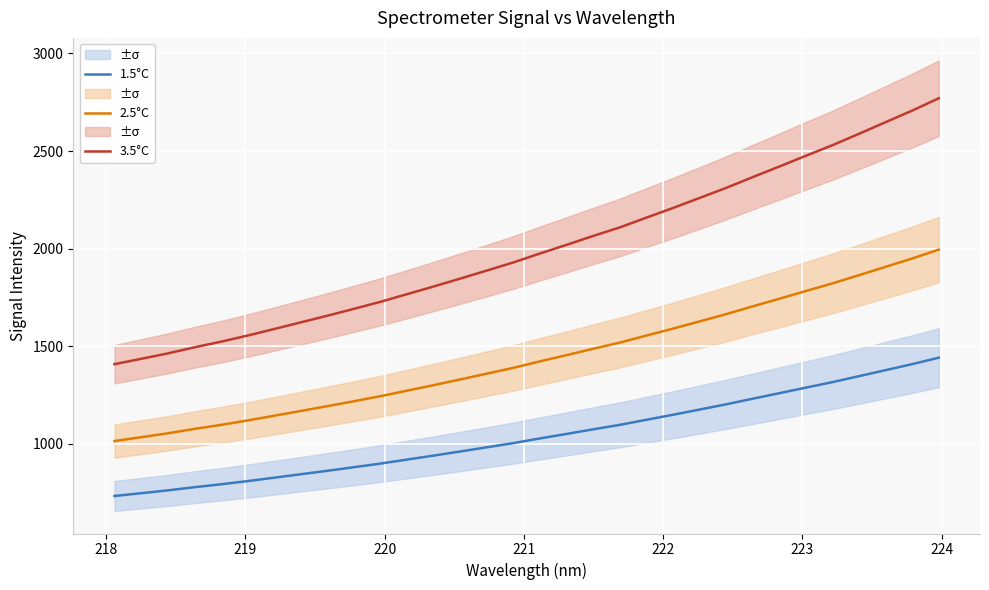

Rank the series by their maximum value, from lowest to highest.

1.5°C, 2.5°C, 3.5°C